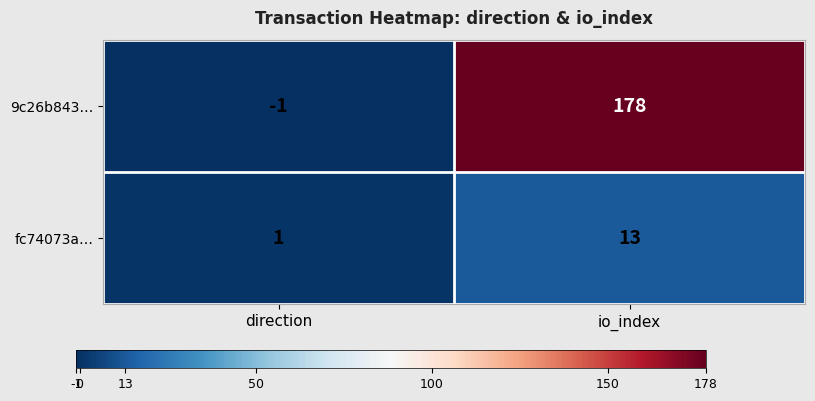

Between direction and io_index, which series saw the biggest shift?

9c26b843…